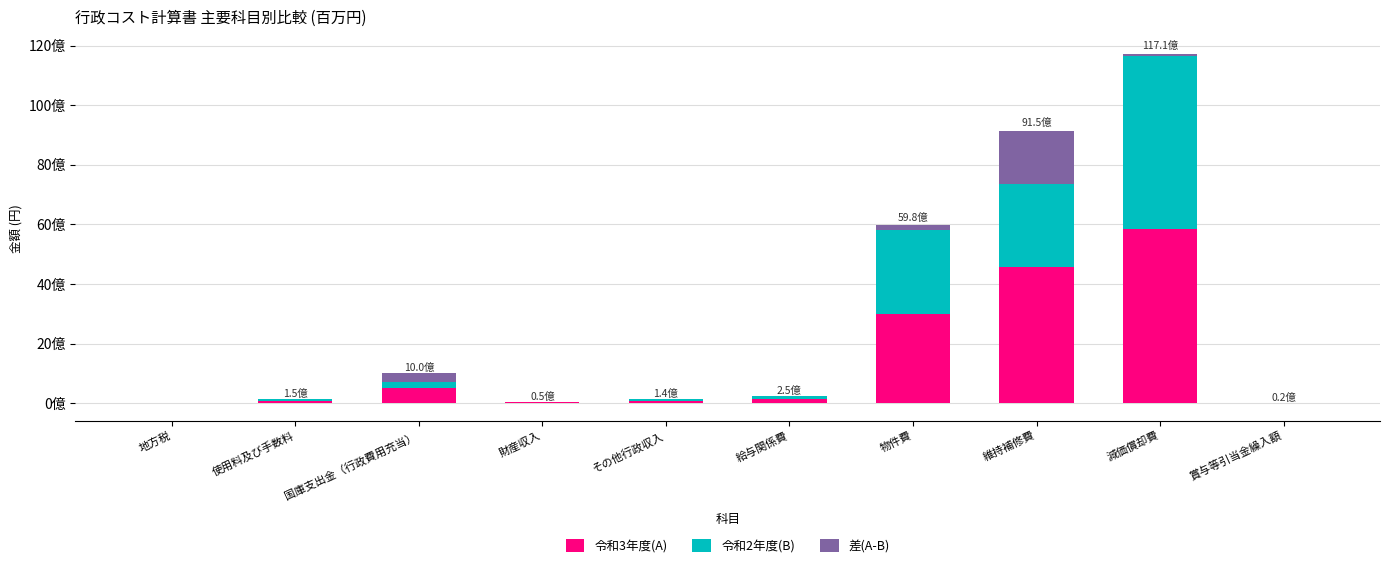

Reading left to right, extract all data points from this chart.

令和3年度(A): 0	73452758	498954000	22201961	72095859	125048927	2988744934	4573277976	5854345758	9760350
令和2年度(B): 0	68912190	222627000	25465088	70814739	110141024	2822750238	2780622925	5785039138	8498170
差(A-B): 0	4540568	276327000	0	1281120	14907903	165994696	1792655051	69306620	1262180